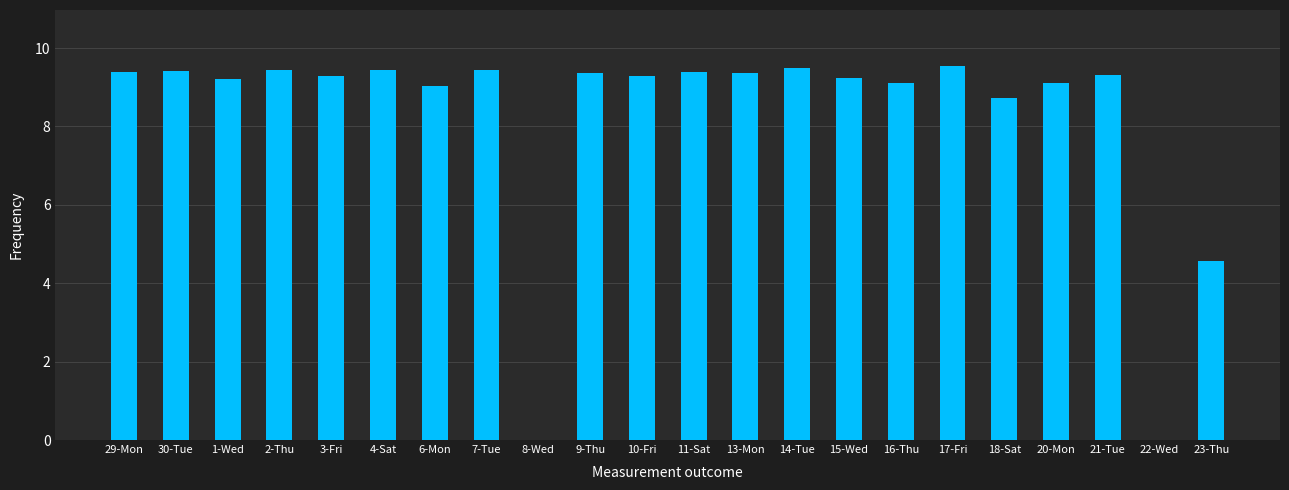

True or false: the data shows 5.3 at 20-Mon.

False